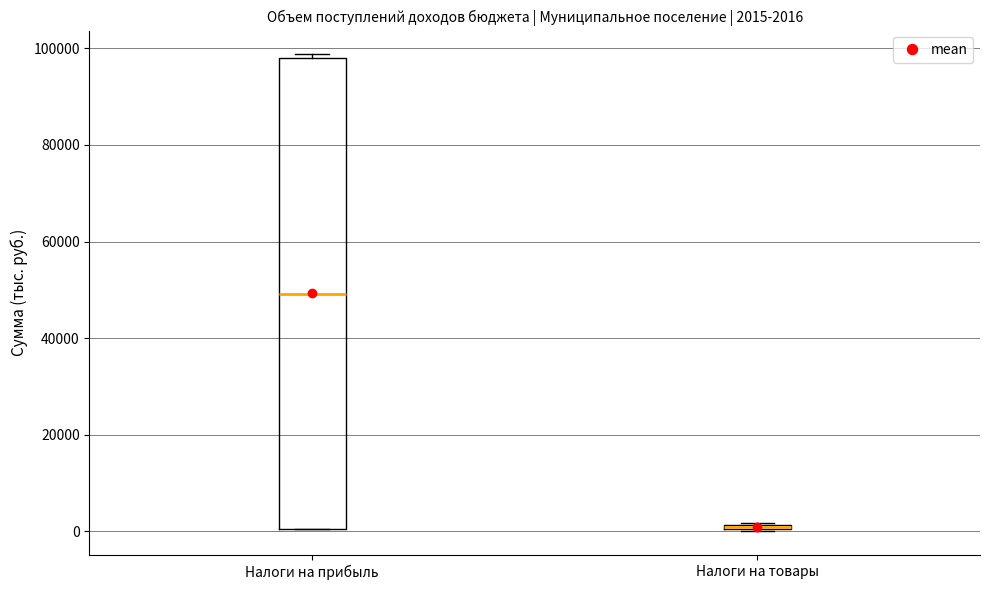

Which box is the tallest, from its lower edge to its upper edge?

Налоги на прибыль